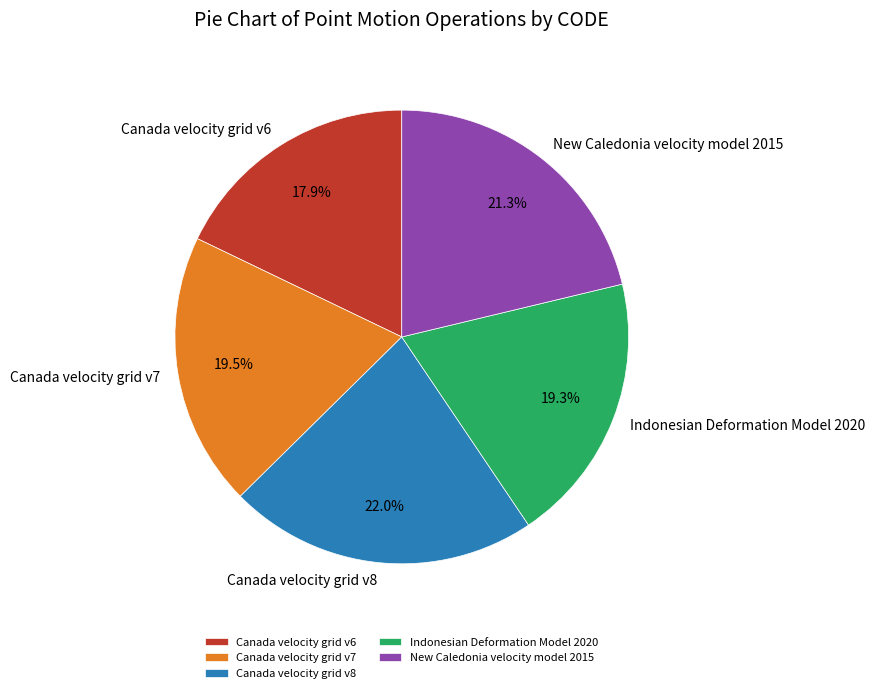

Between New Caledonia velocity model 2015 and Canada velocity grid v8, which is larger?

Canada velocity grid v8